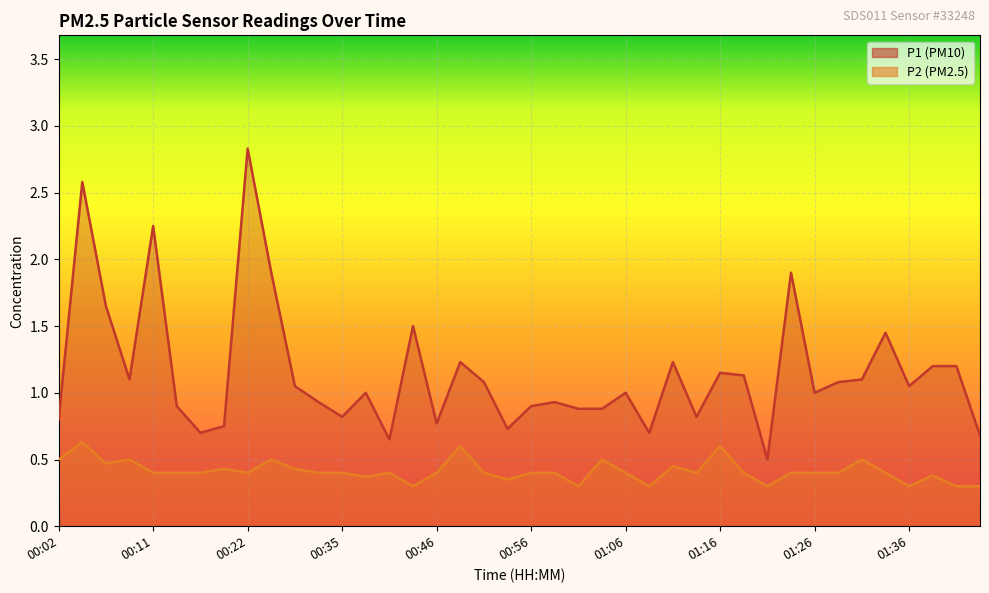

Which series has the widest spread of values?

P1